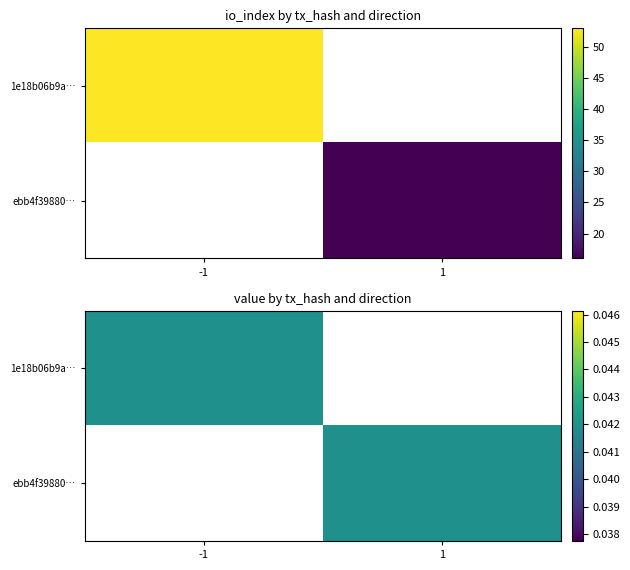

What is the spread (max minus min) of values at io_index?

37